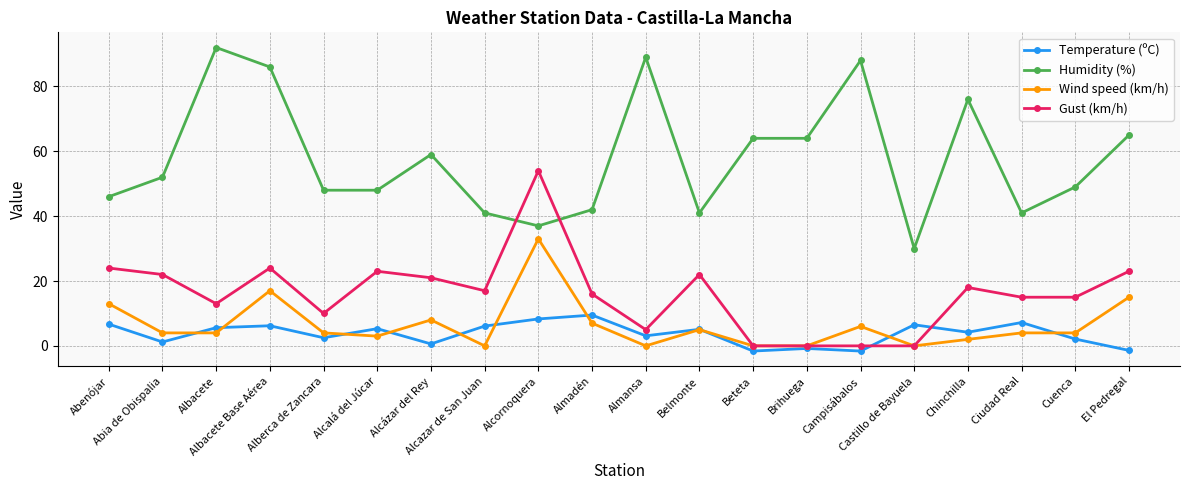

The Humidity (%) series shows 37.0 at Alcornoquera. True or false?

True